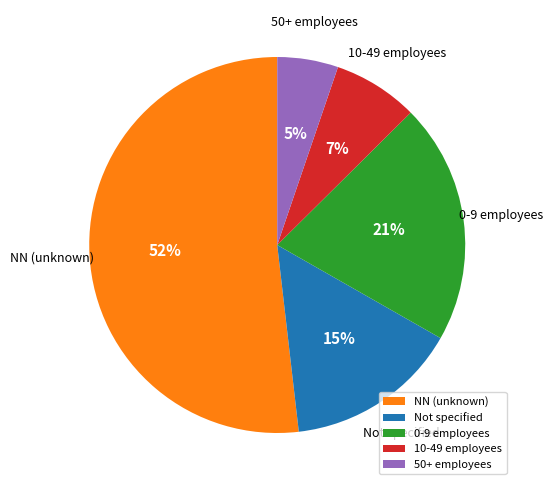

Which category accounts for the majority?

NN (unknown)